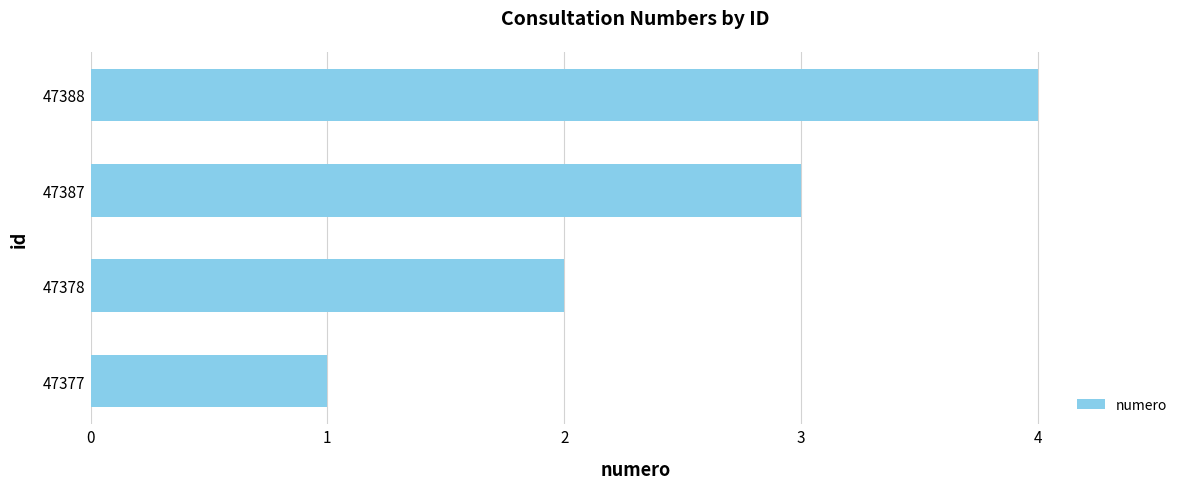

List the labels in order of value, smallest first.

47377, 47378, 47387, 47388